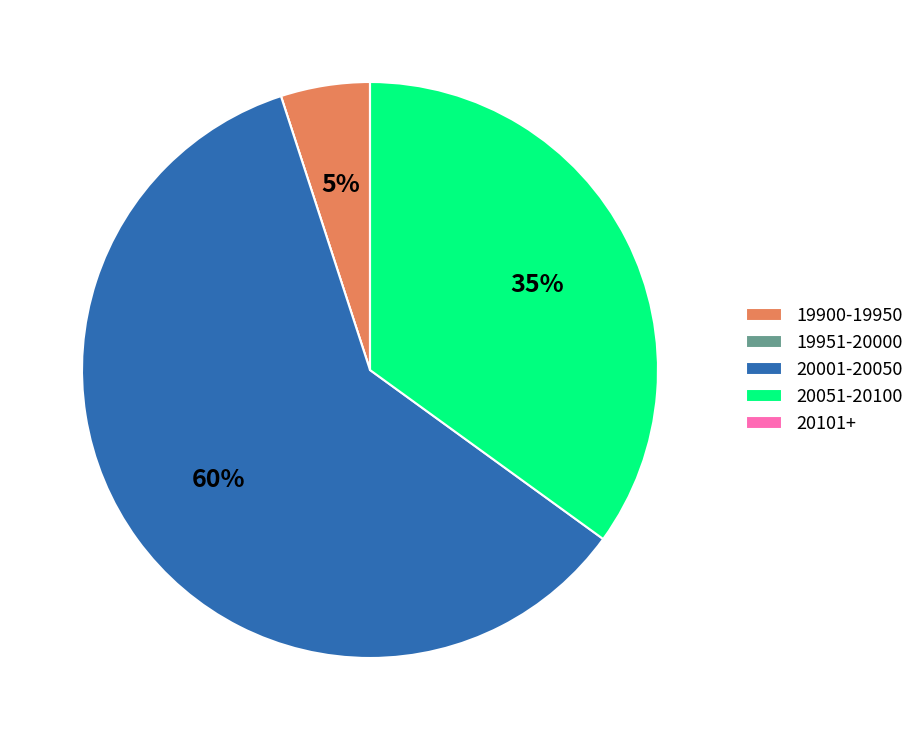

The 19900-19950 slice represents 5% of the pie. True or false?

True